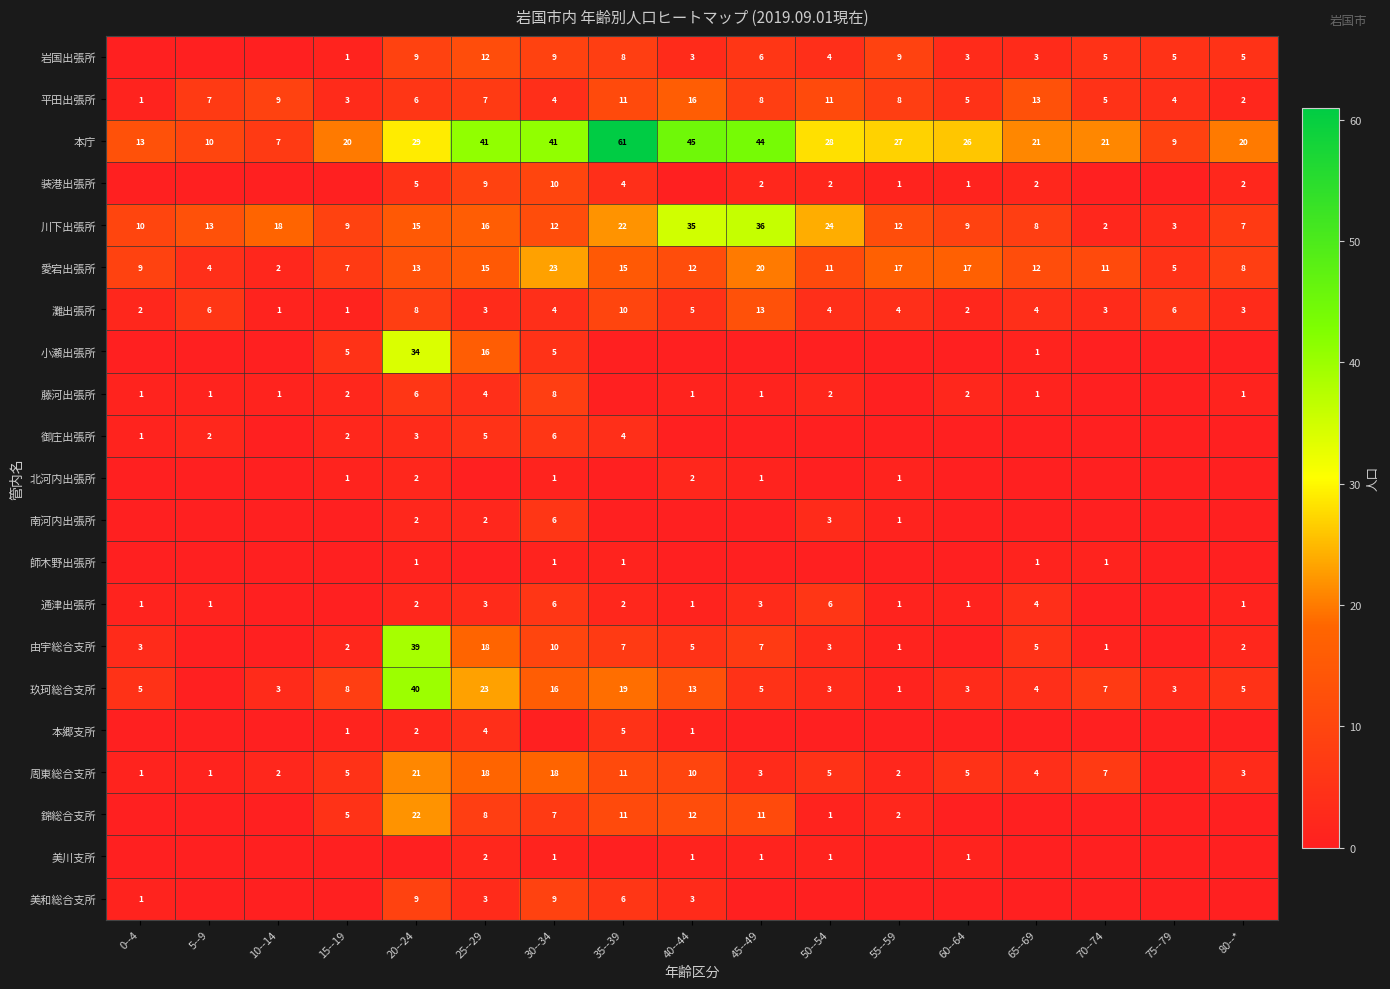

What is the maximum value for 本庁?

61